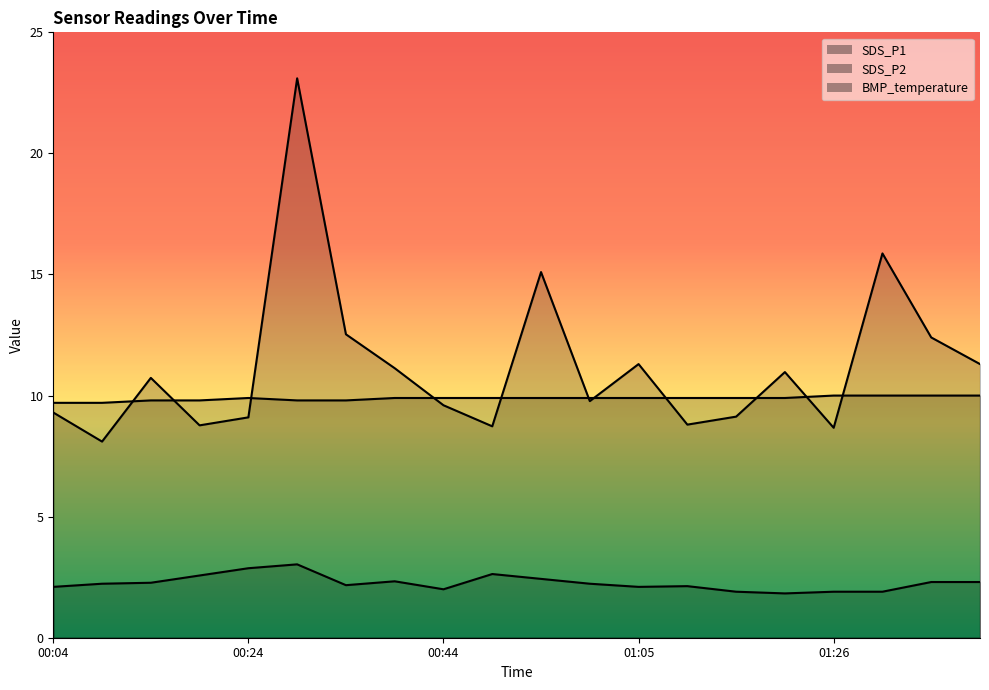

How many lines are shown in the chart?

3